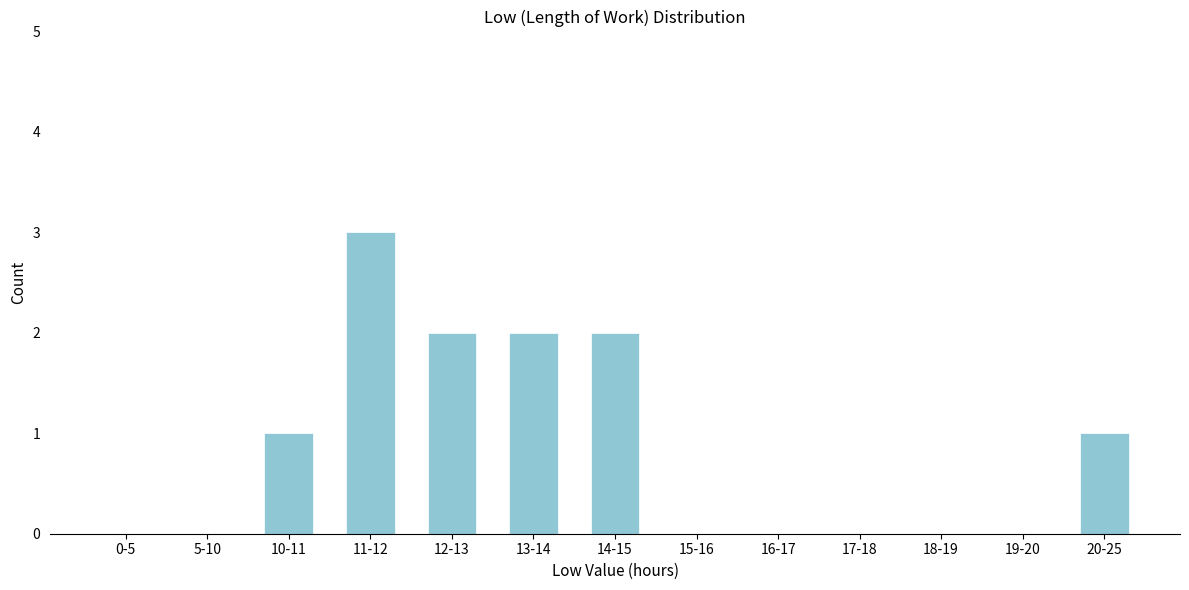

Reading left to right, what are all the values shown in this chart?

0-5=0	5-10=0	10-11=1	11-12=3	12-13=2	13-14=2	14-15=2	15-16=0	16-17=0	17-18=0	18-19=0	19-20=0	20-25=1